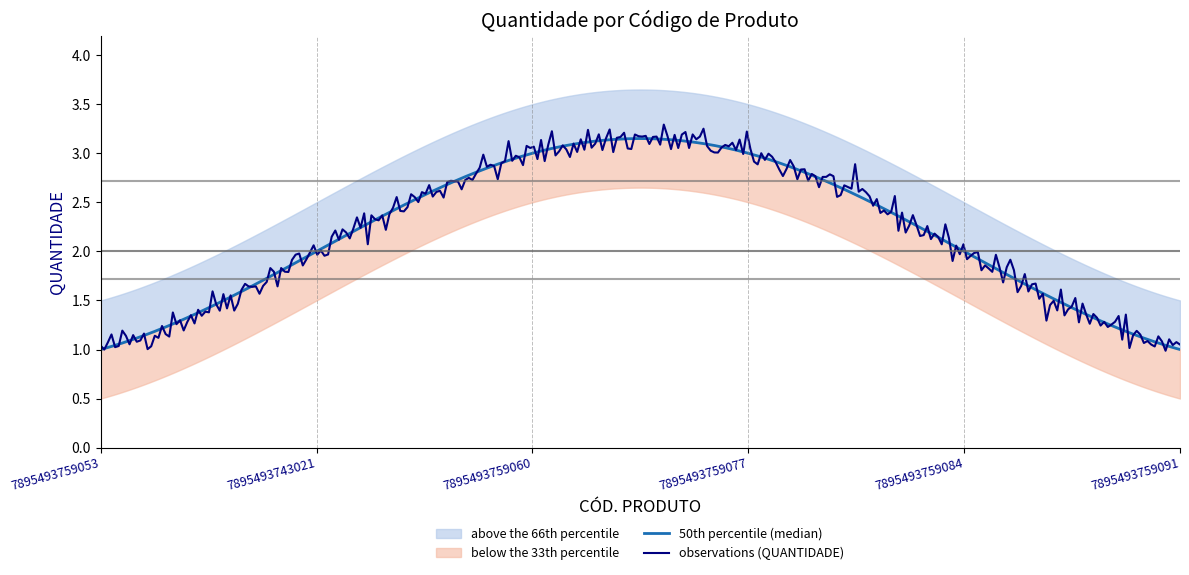

Rank the categories by value from highest to lowest.

7895493759060, 7895493759077, 7895493743021, 7895493759084, 7895493759053, 7895493759091